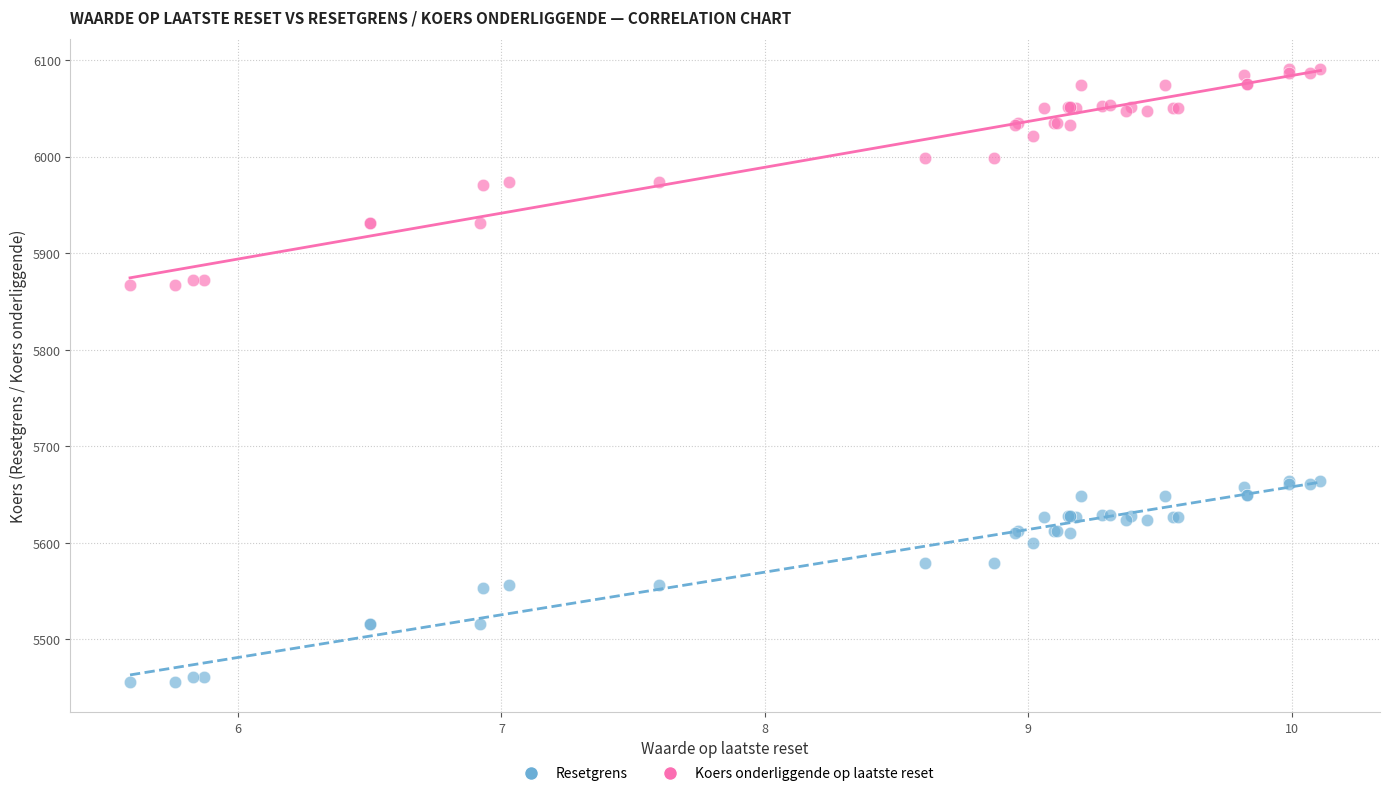

Which series contains the highest Y value?

Koers onderliggende op laatste reset